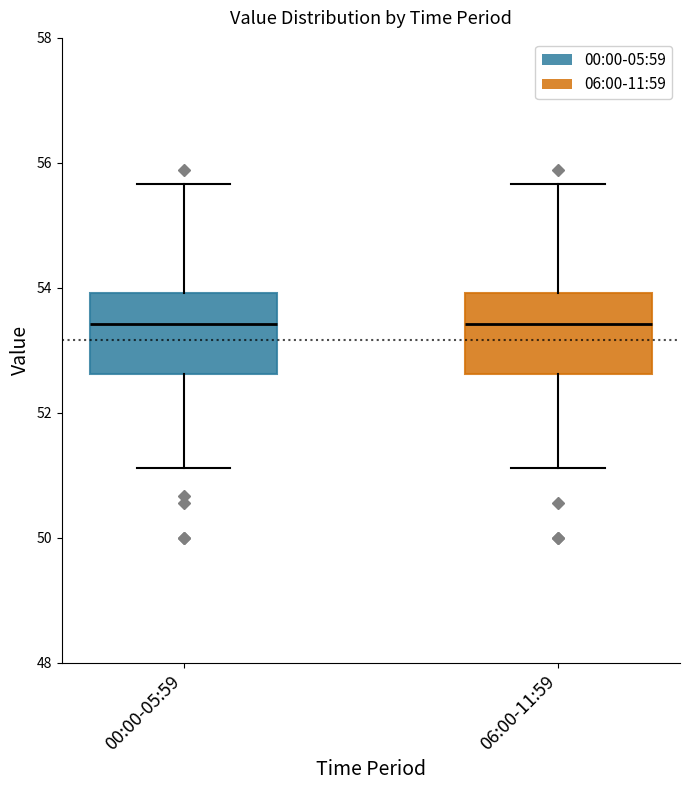

Reading left to right, transcribe this box plot: for each box, give where its median line is, the range the box spans, and where its two whiskers end, as read against the y-axis. The values are not printed on the chart, so give them approximately, as read against the axis.

00:00-05:59: median 53.4, box 52.6 to 54.0, whiskers 51.2 to 55.6
06:00-11:59: median 53.4, box 52.6 to 54.0, whiskers 51.2 to 55.6